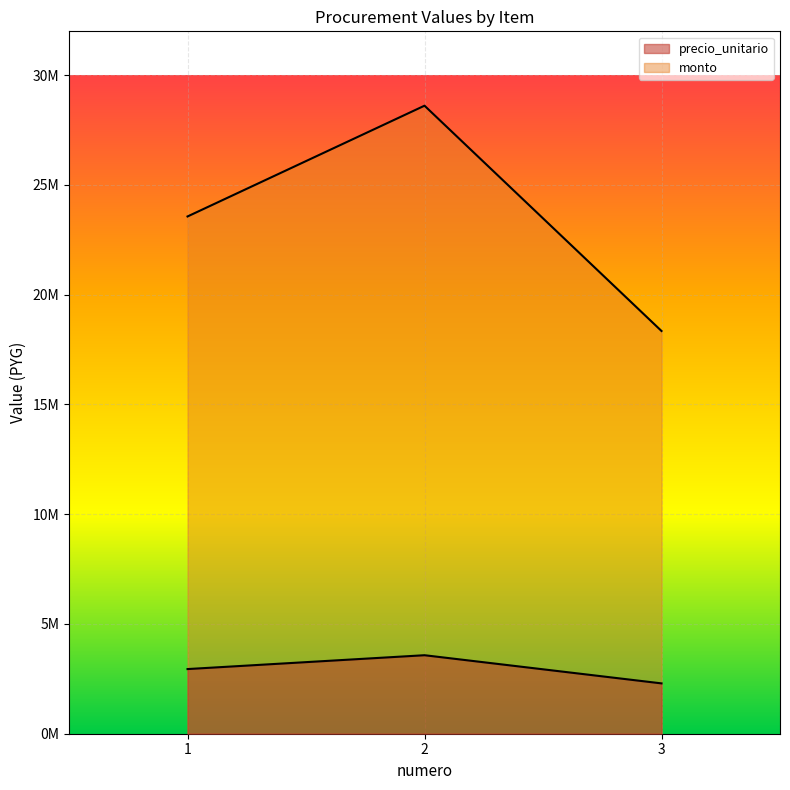

What are all the series names shown in the legend?

precio_unitario, monto